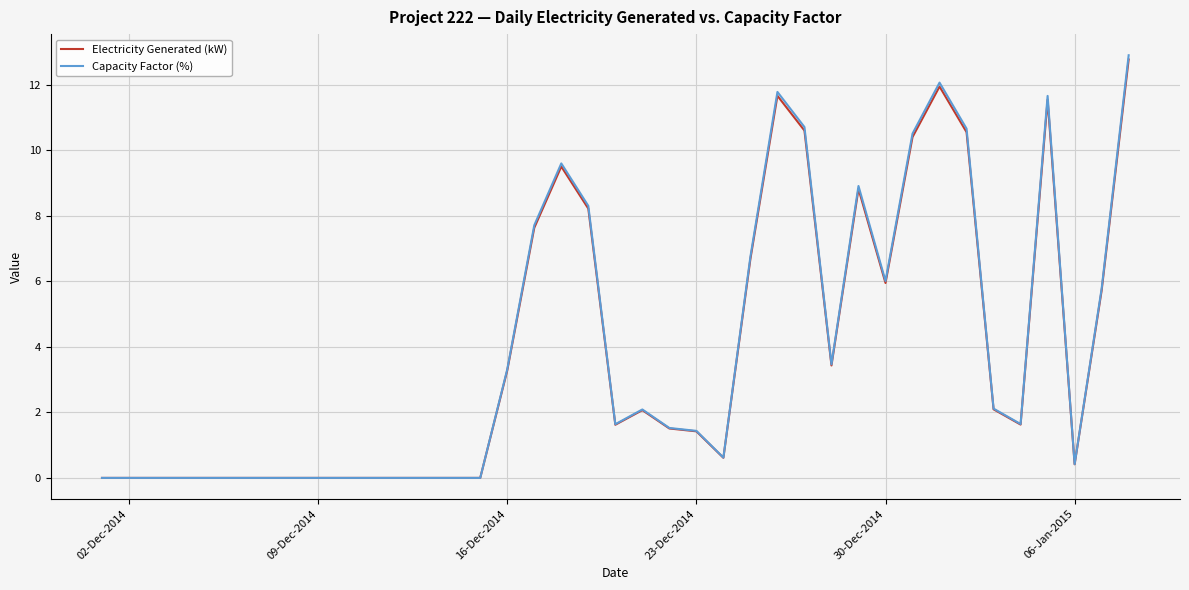

Which series has the largest range (max minus min)?

Capacity Factor (%)